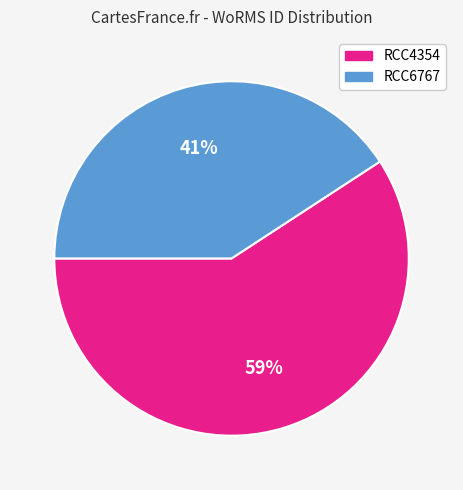

Which category has the biggest portion of the pie?

RCC4354